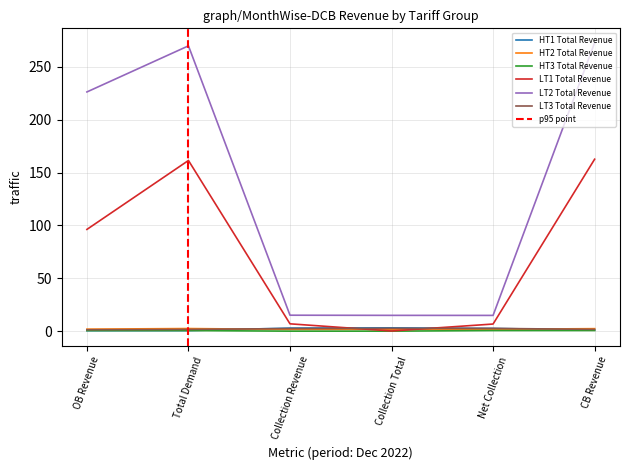

What is the value of the LT2 Total Revenue point at the 4th from the left?

15.0